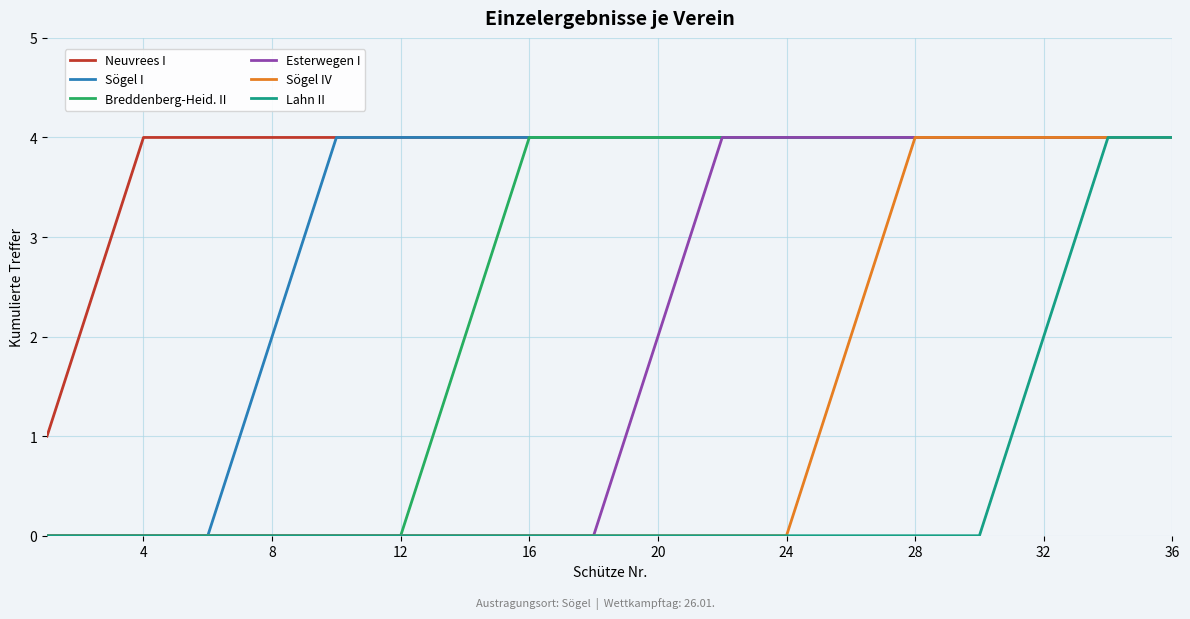

What is the maximum value for Esterwegen I?

4